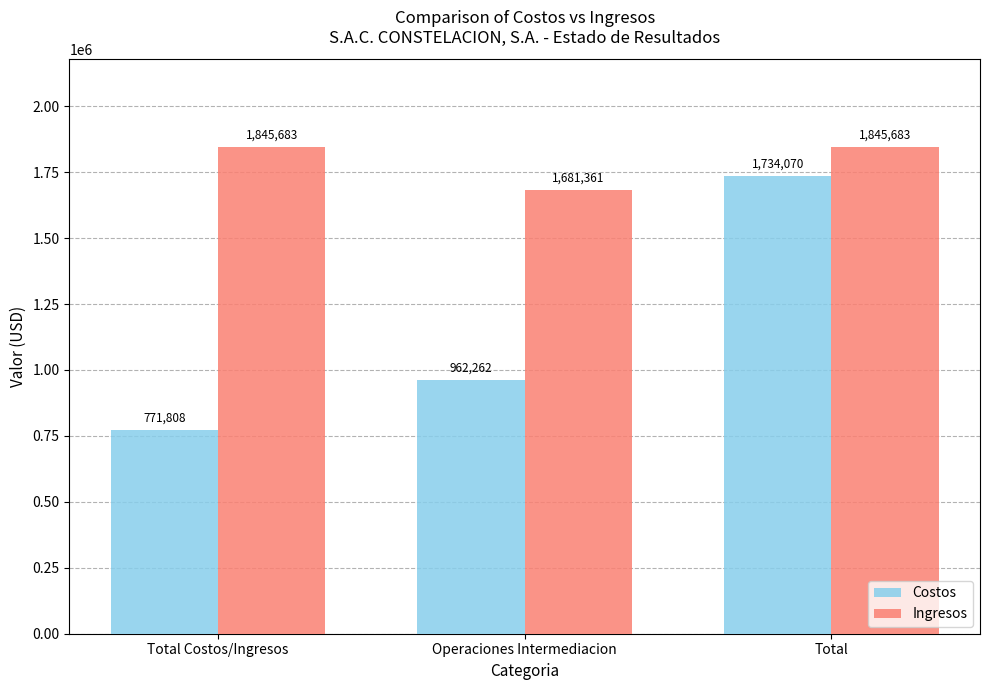

At which label does Costos first exceed 962261?

Operaciones Intermediacion